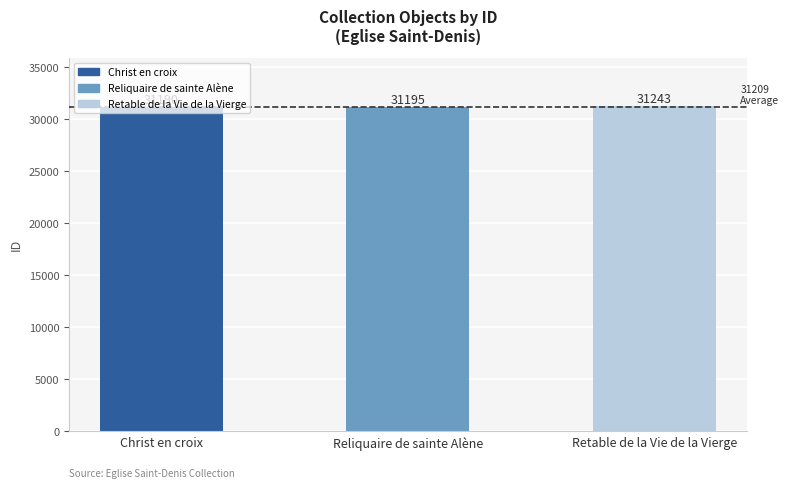

Reading right to left, transcribe all the data shown in this chart.

31243	31195	31190